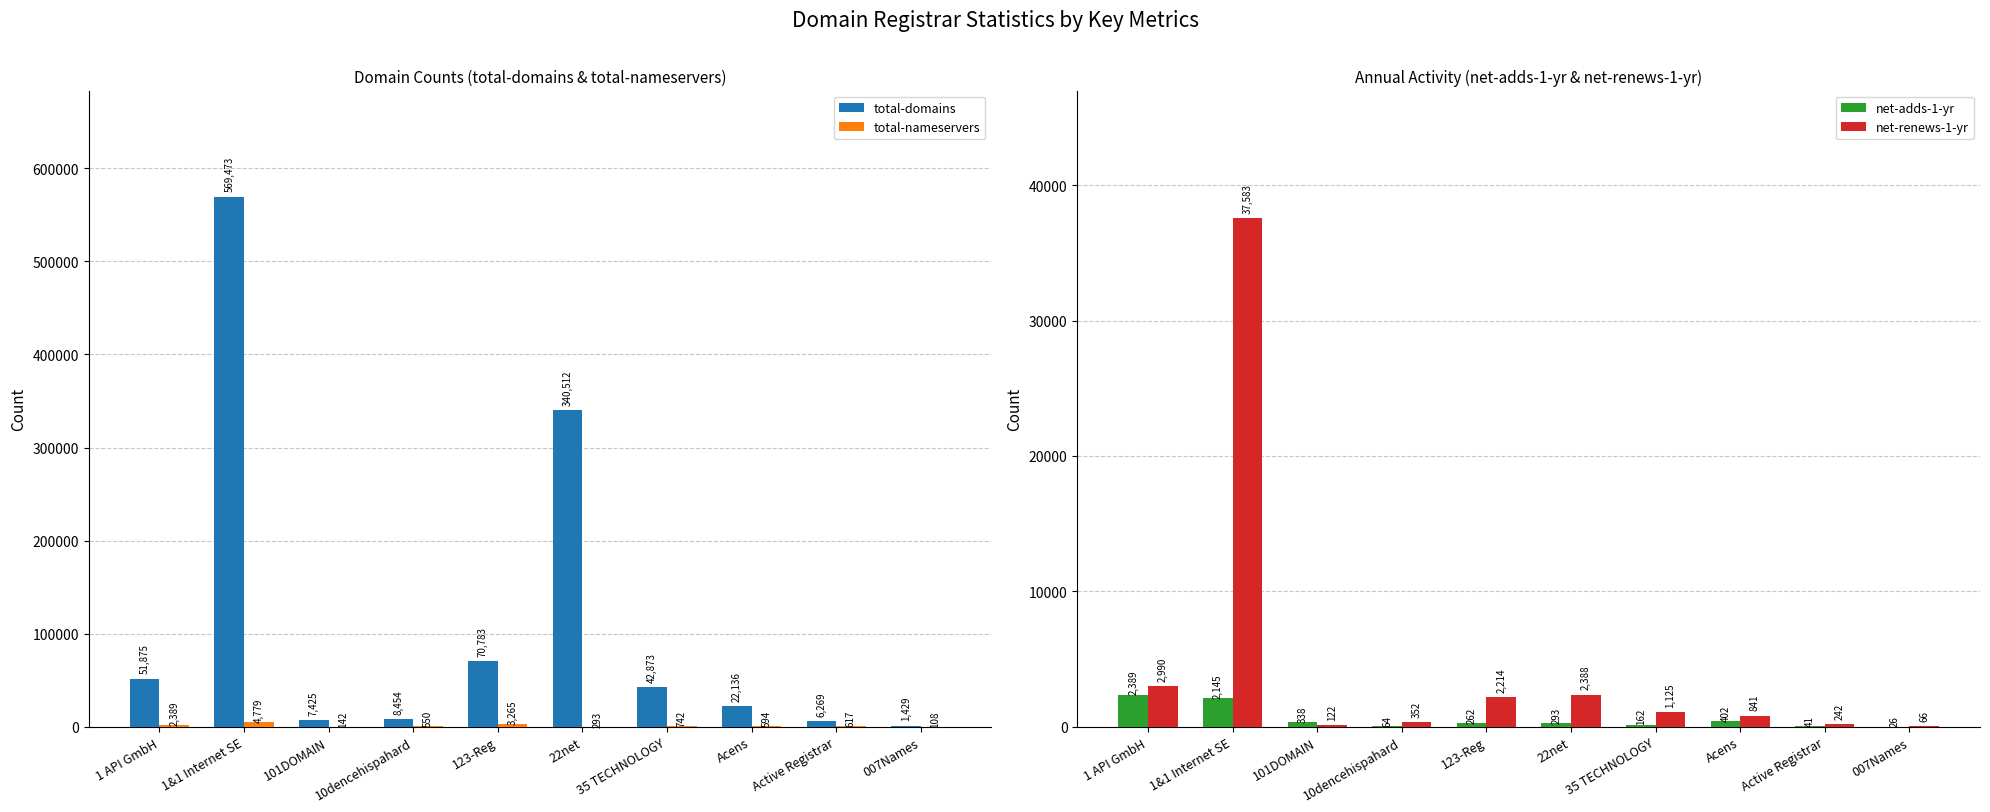

What is the average value of the total-domains series?

112123